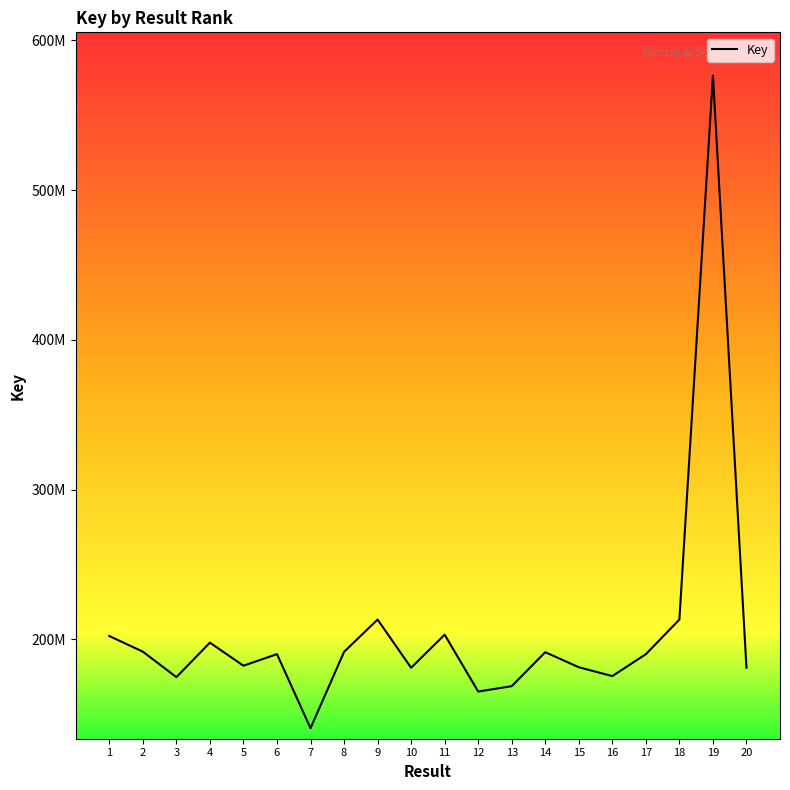

What value does the data have at 7, to the nearest 50?

140731600